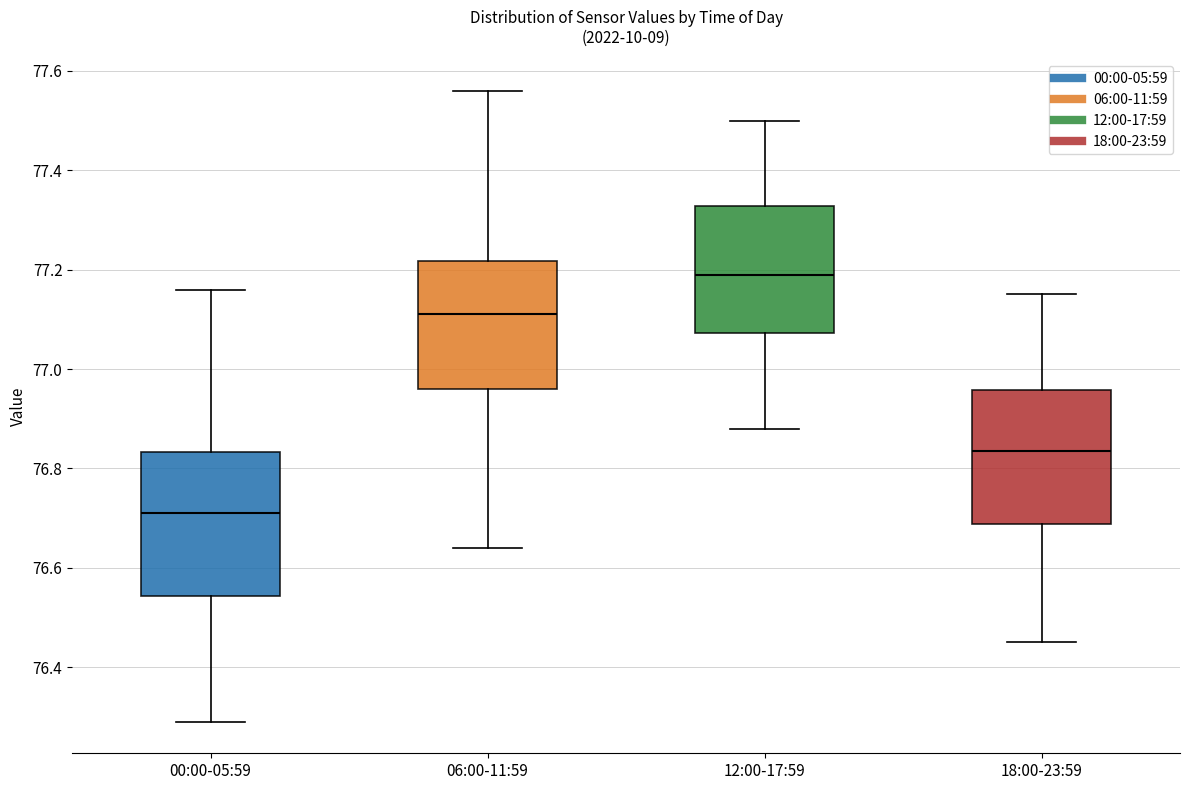

Which box's median line is the lowest?

00:00-05:59